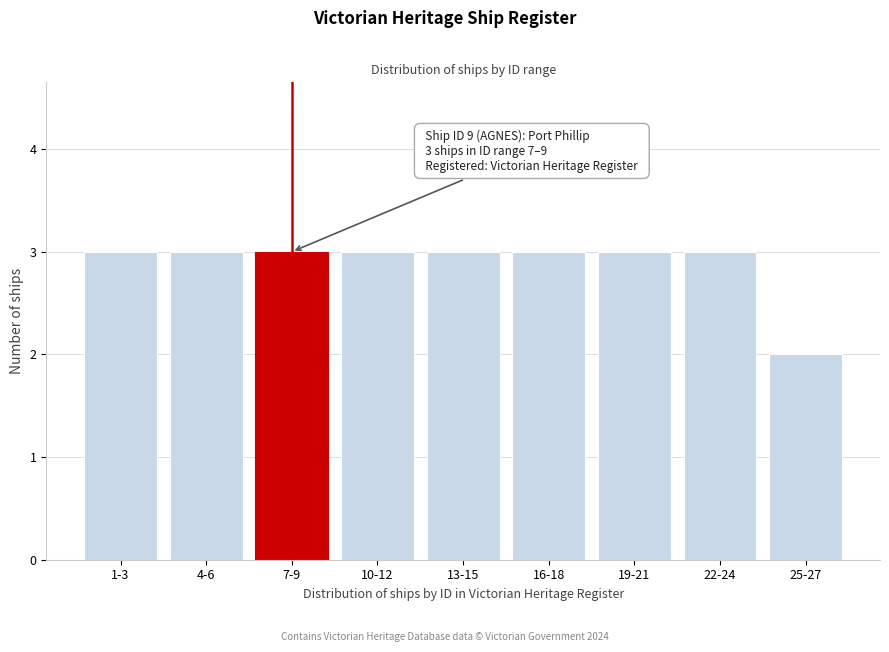

Reading left to right, what are all the values shown in this chart?

3	3	3	3	3	3	3	3	2